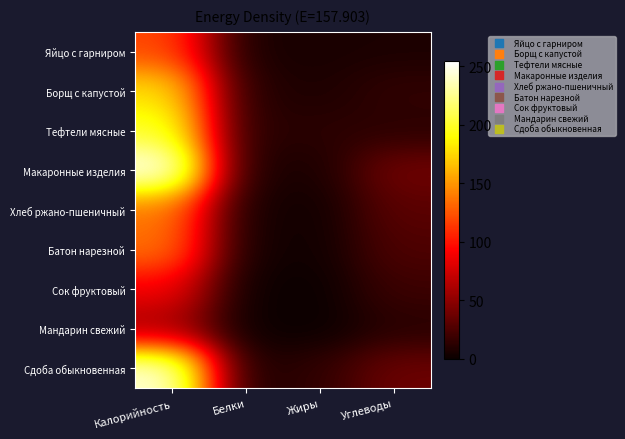

Reading right to left, list all the values displayed in this chart.

Яйцо с гарниром: Углеводы=7.0	Жиры=6.0	Белки=5.5	Калорийность=120.0
Борщ с капустой: Углеводы=15.1	Жиры=7.2	Белки=9.8	Калорийность=178.8
Тефтели мясные: Углеводы=12.5	Жиры=12.9	Белки=10.2	Калорийность=200.4
Макаронные изделия: Углеводы=39.5	Жиры=6.4	Белки=6.5	Калорийность=254.4
Хлеб ржано-пшеничный: Углеводы=30.6	Жиры=2.5	Белки=4.8	Калорийность=138.0
Батон нарезной: Углеводы=26.0	Жиры=2.3	Белки=4.0	Калорийность=136.0
Сок фруктовый: Углеводы=19.2	Жиры=0.2	Белки=1.0	Калорийность=90.0
Мандарин свежий: Углеводы=11.2	Жиры=0.1	Белки=1.2	Калорийность=57.0
Сдоба обыкновенная: Углеводы=37.2	Жиры=14.9	Белки=5.7	Калорийность=246.0